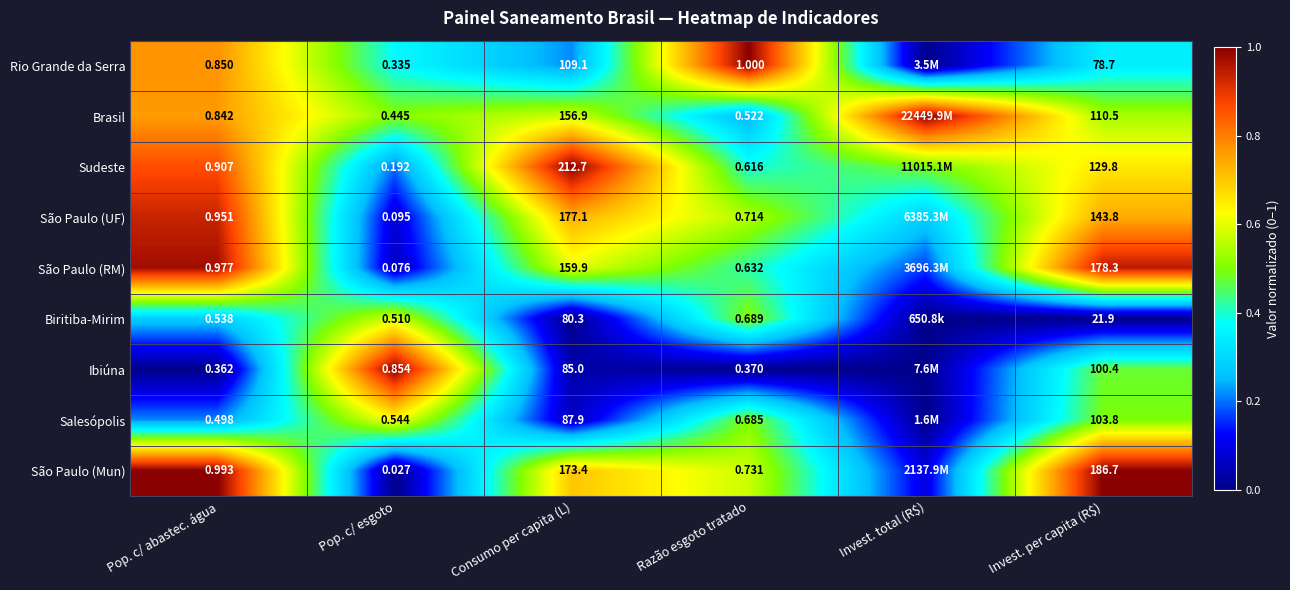

Is the value of Sudeste at Pop. c/ abastec. água greater than the value of São Paulo (RM) at Pop. c/ esgoto?

Yes